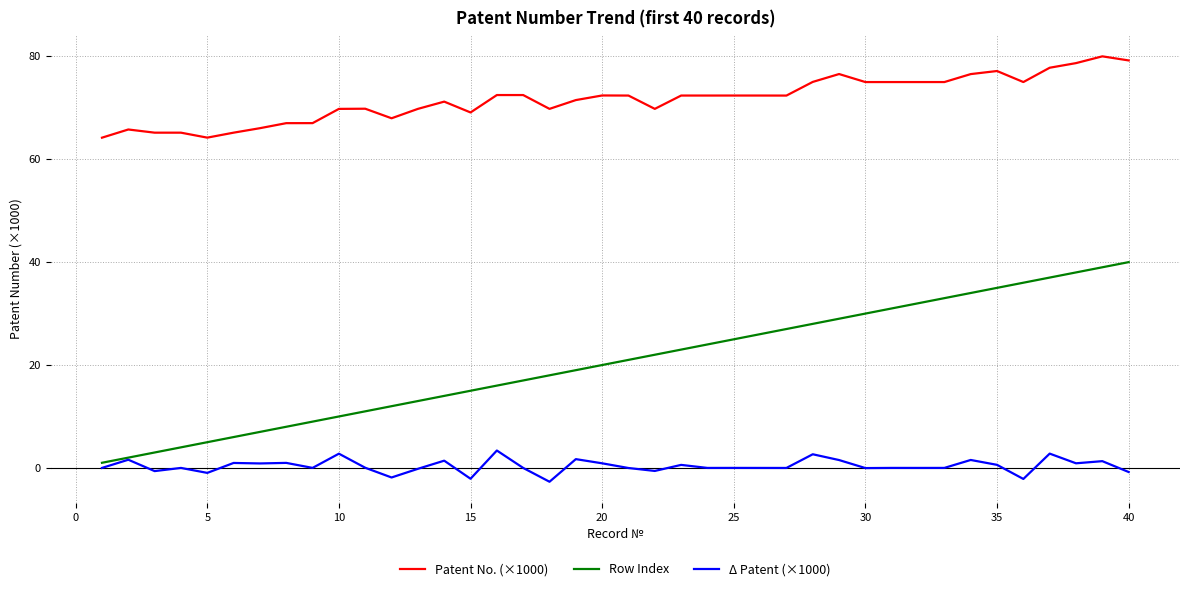

What is the smallest value displayed?

-2.7